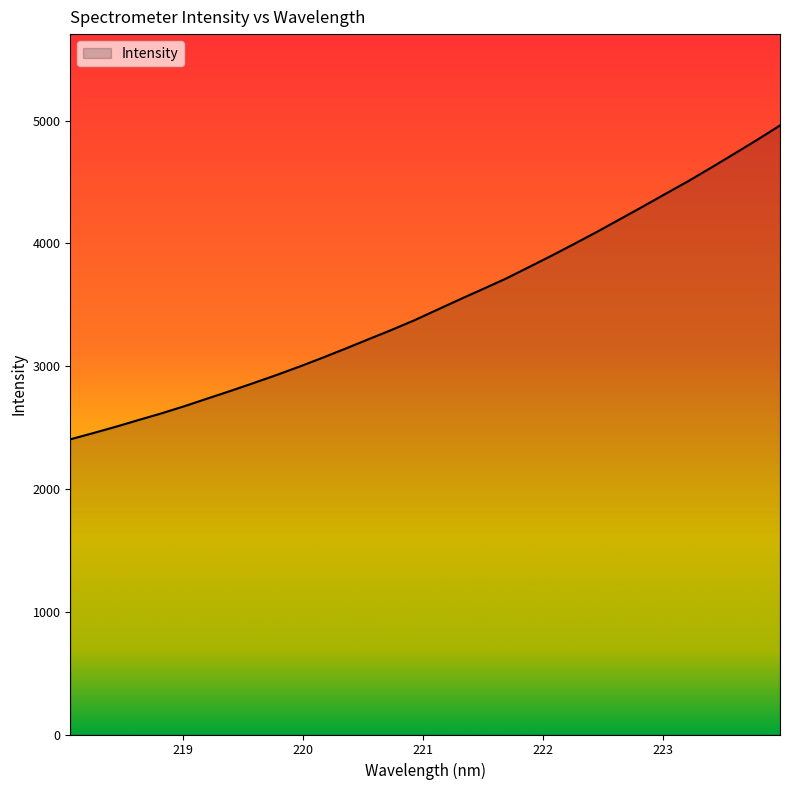

What is the smallest value displayed?

2403.6